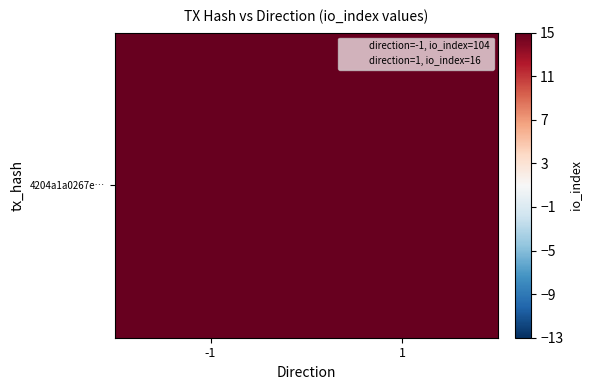

What is the average value?

60